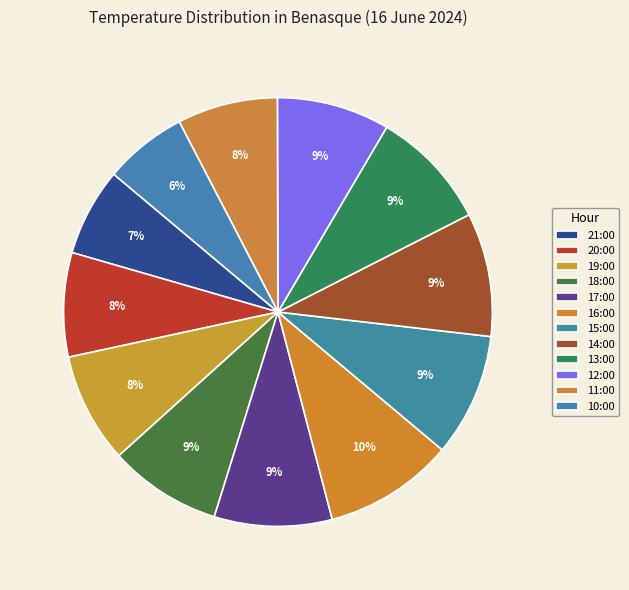

To the nearest percent, what percentage of the pie is 11:00?

8%